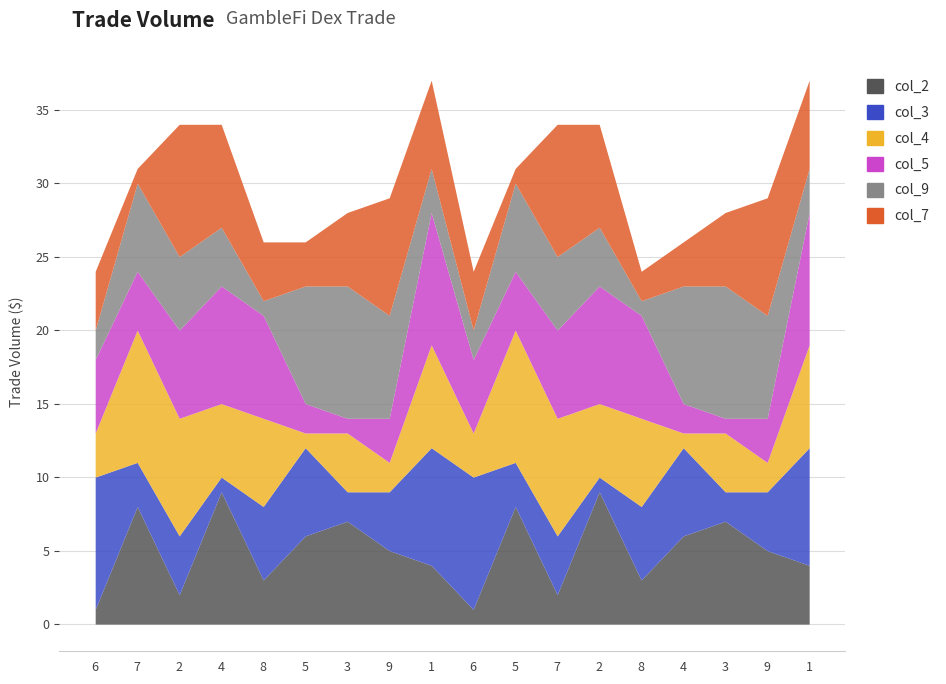

Which series has the largest range (max minus min)?

col_2